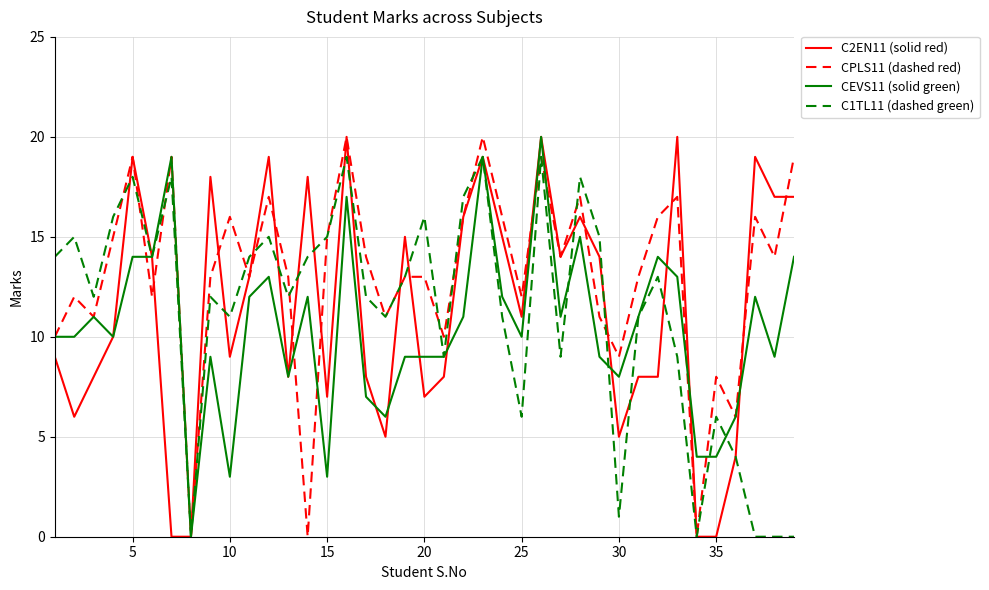

Which series has the largest total across all categories?

CPLS11 (dashed red)